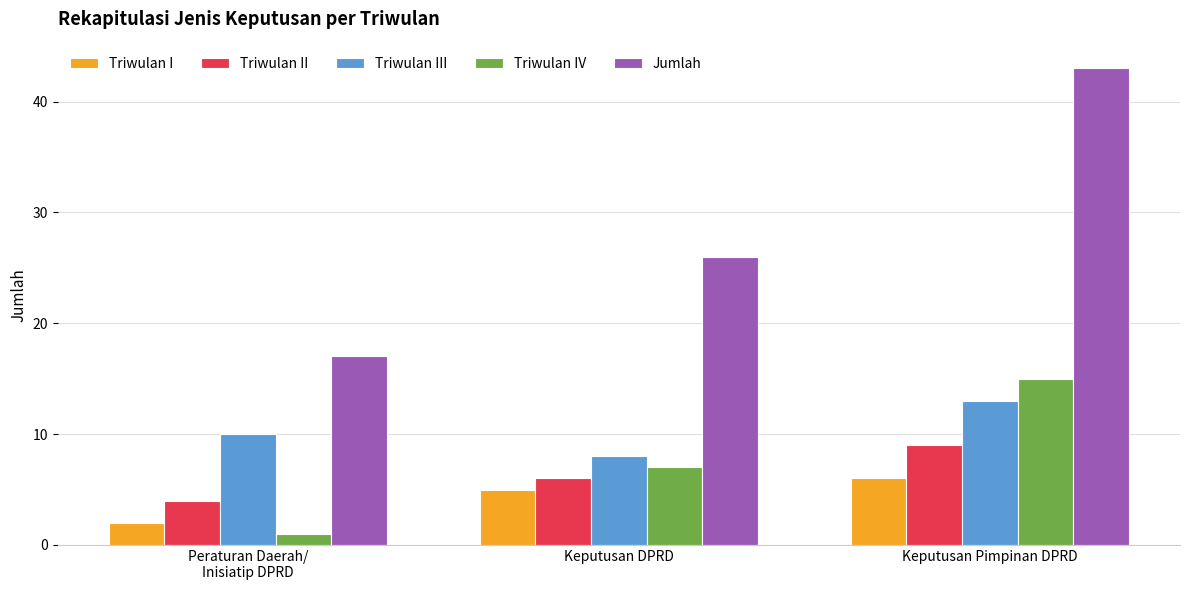

Which series has the widest spread of values?

Jumlah